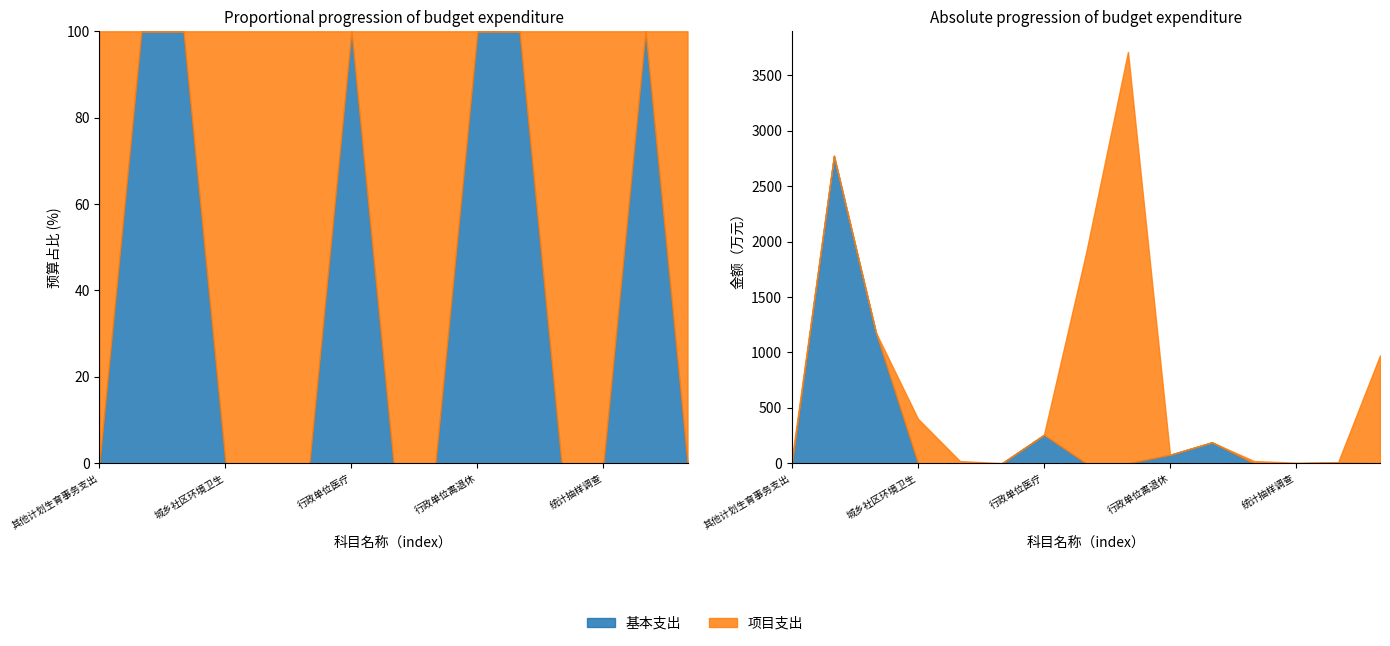

What is the difference between the highest and lowest values at 其他文化和旅游支出?

1.5